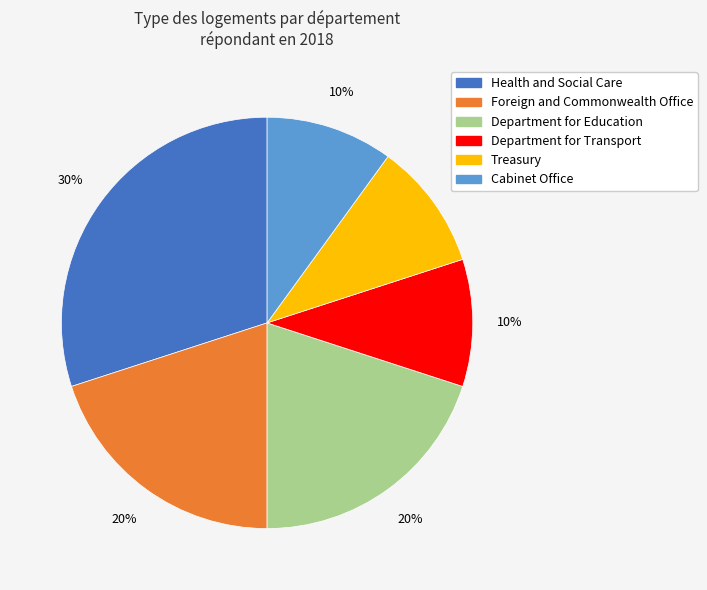

The Health and Social Care slice represents 36% of the pie. True or false?

False